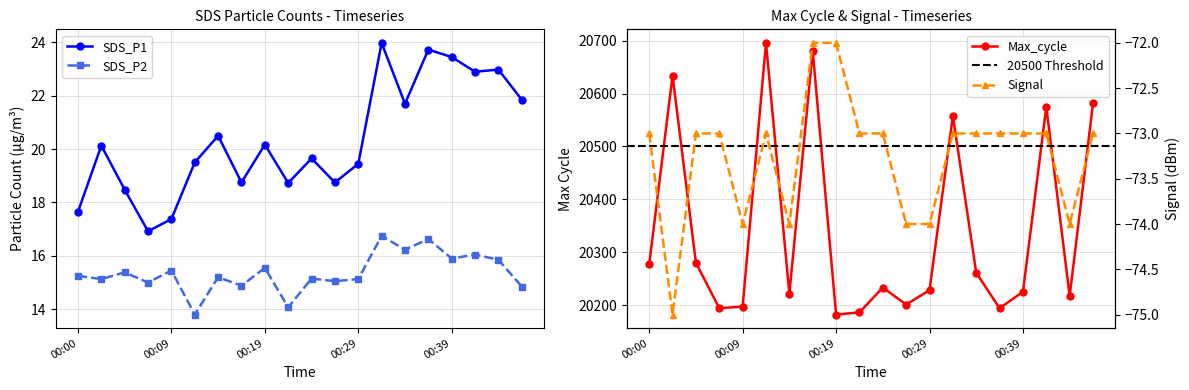

At which category is the sum across all series the highest?

00:12